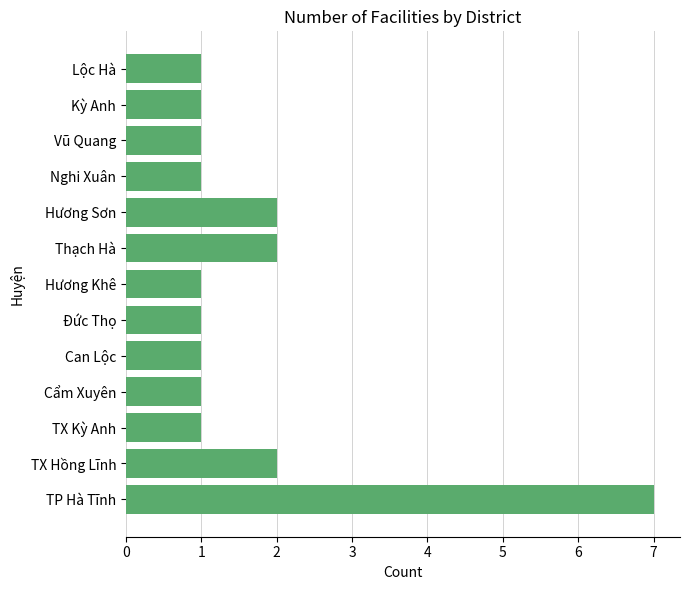

Read the value at TP Hà Tĩnh.

7